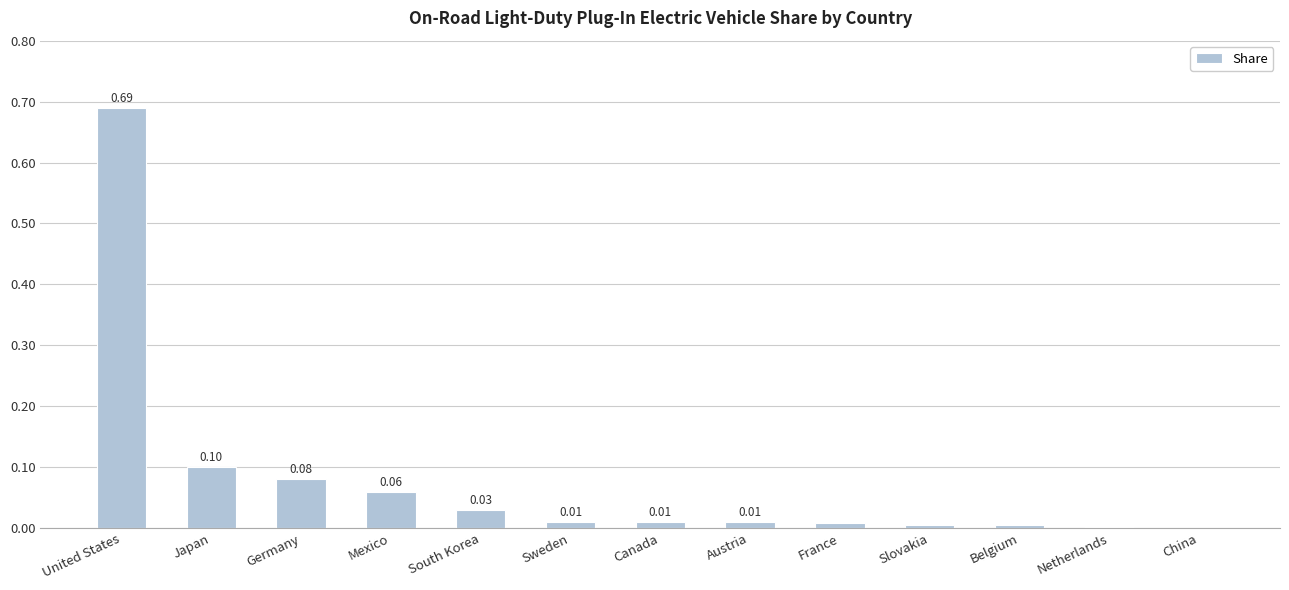

At which category does the chart reach its peak across all series?

United States